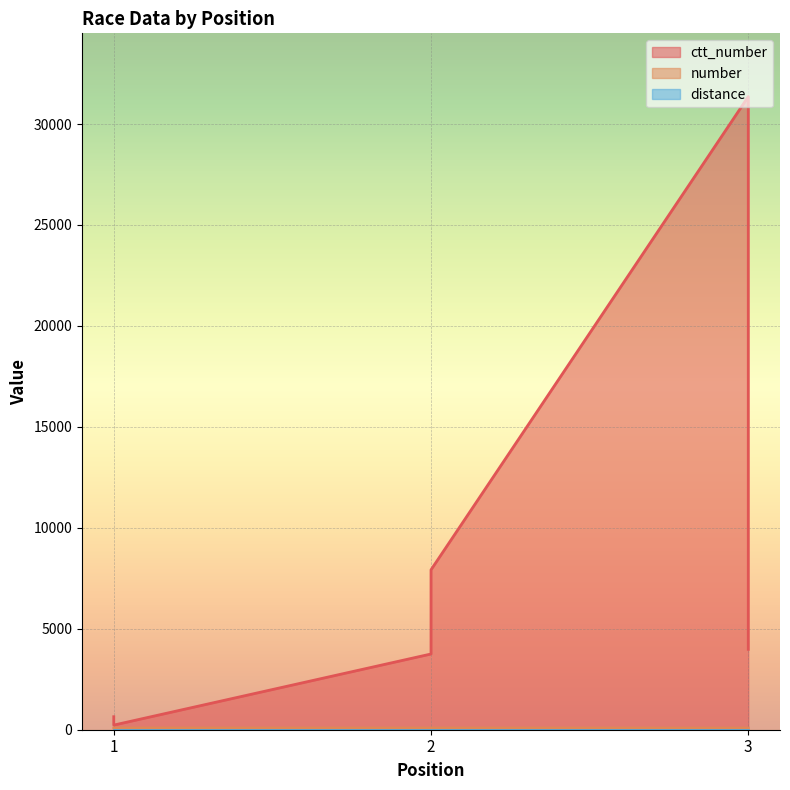

Reading right to left, extract all data points from this chart.

ctt_number: 3=3981	3=31357	2=7920	2=3751	1=229	1=644
number: 3=83	3=83	2=85	2=85	1=87	1=87